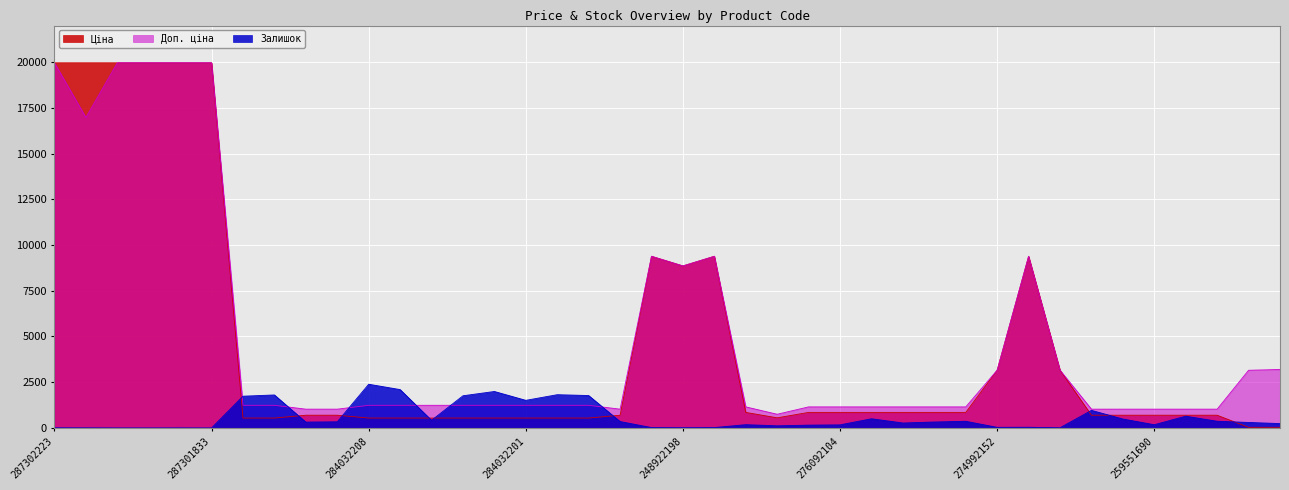

Which series ends up on top after the final intersection of Залишок and Ціна?

Залишок